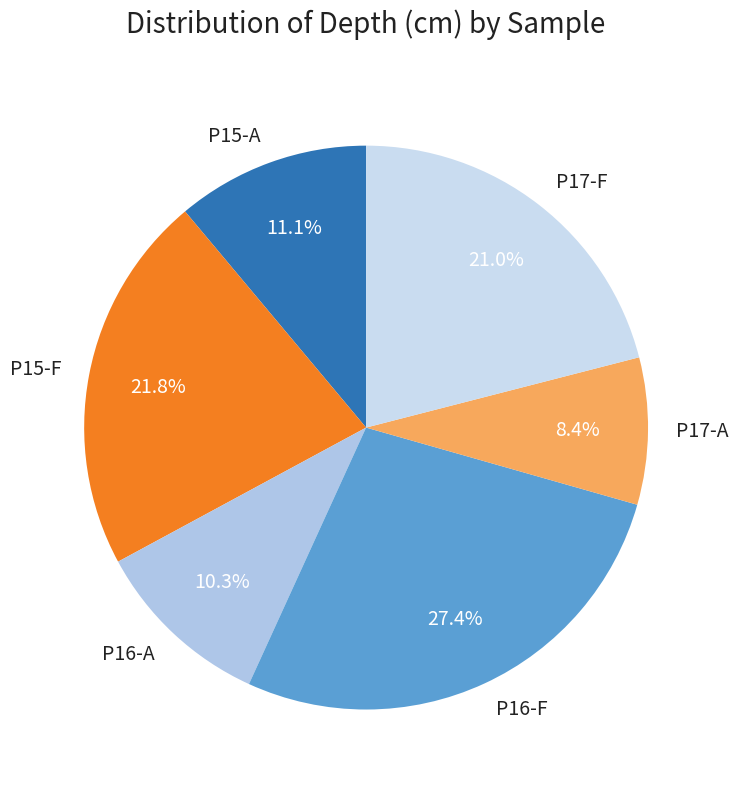

What is the largest slice in the pie chart?

P16-F